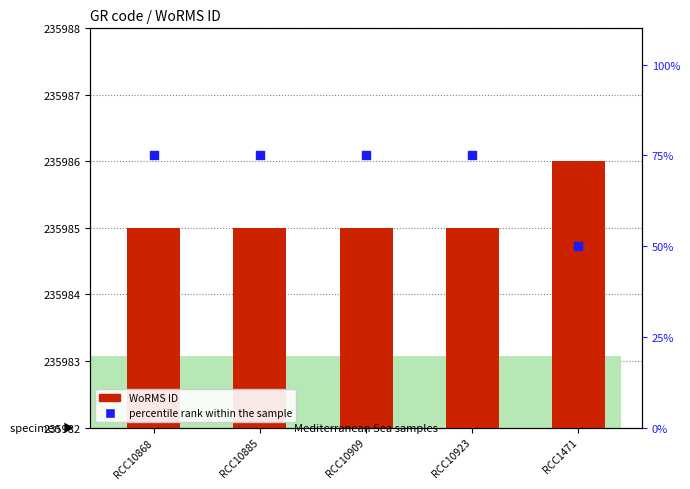

At which category is the sum across all series the highest?

RCC10868